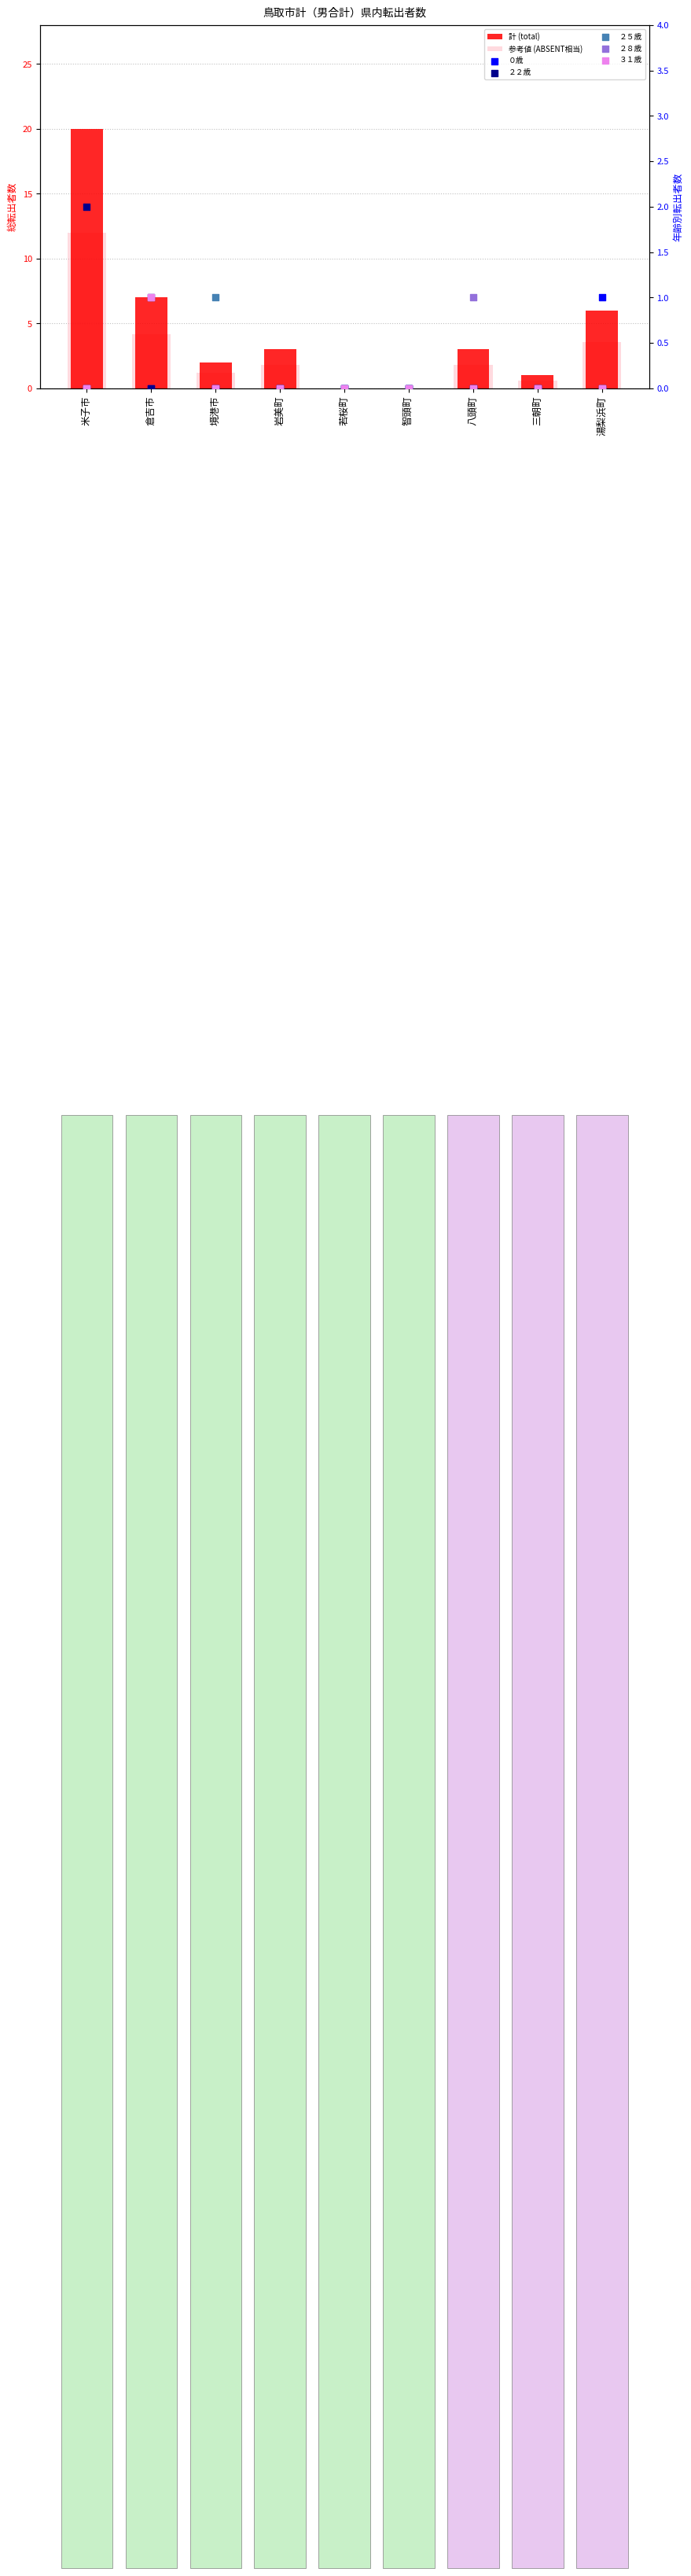

Which series has the largest total across all categories?

計 (total)